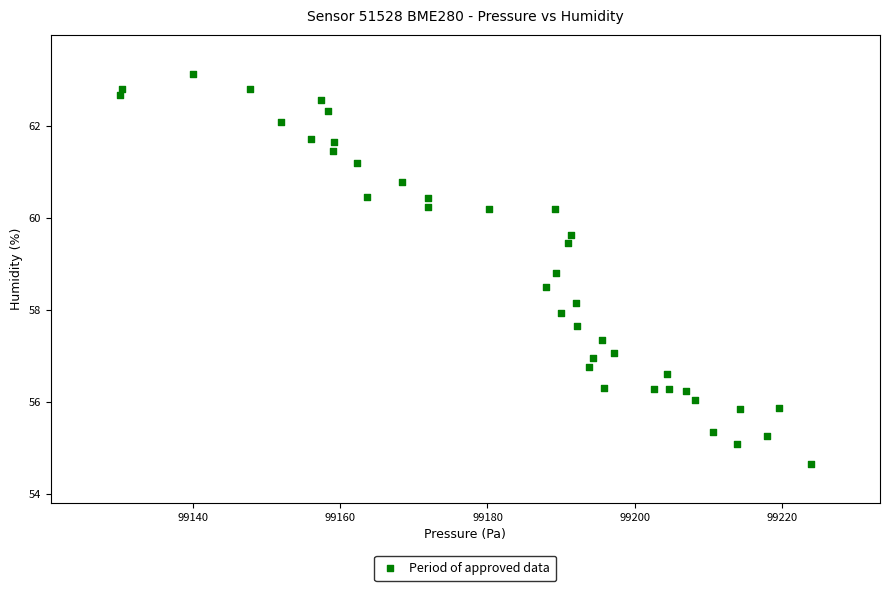

What is the range of Y values (max minus min)?

8.5